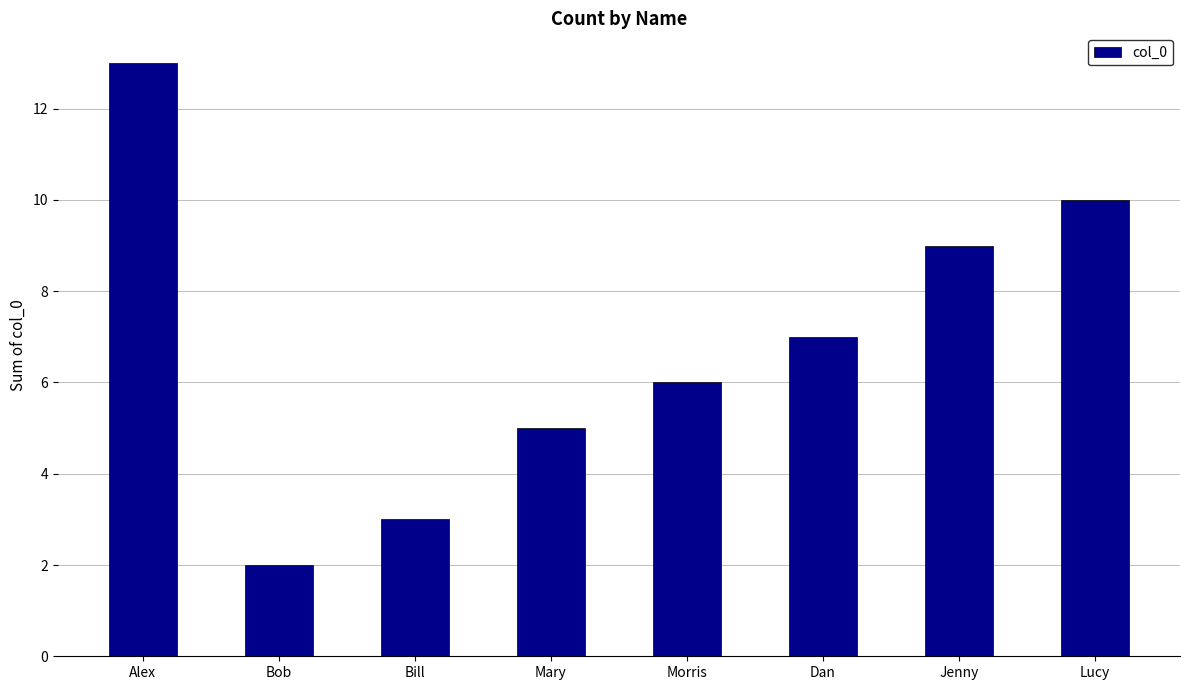

How many series are shown in this chart?

1